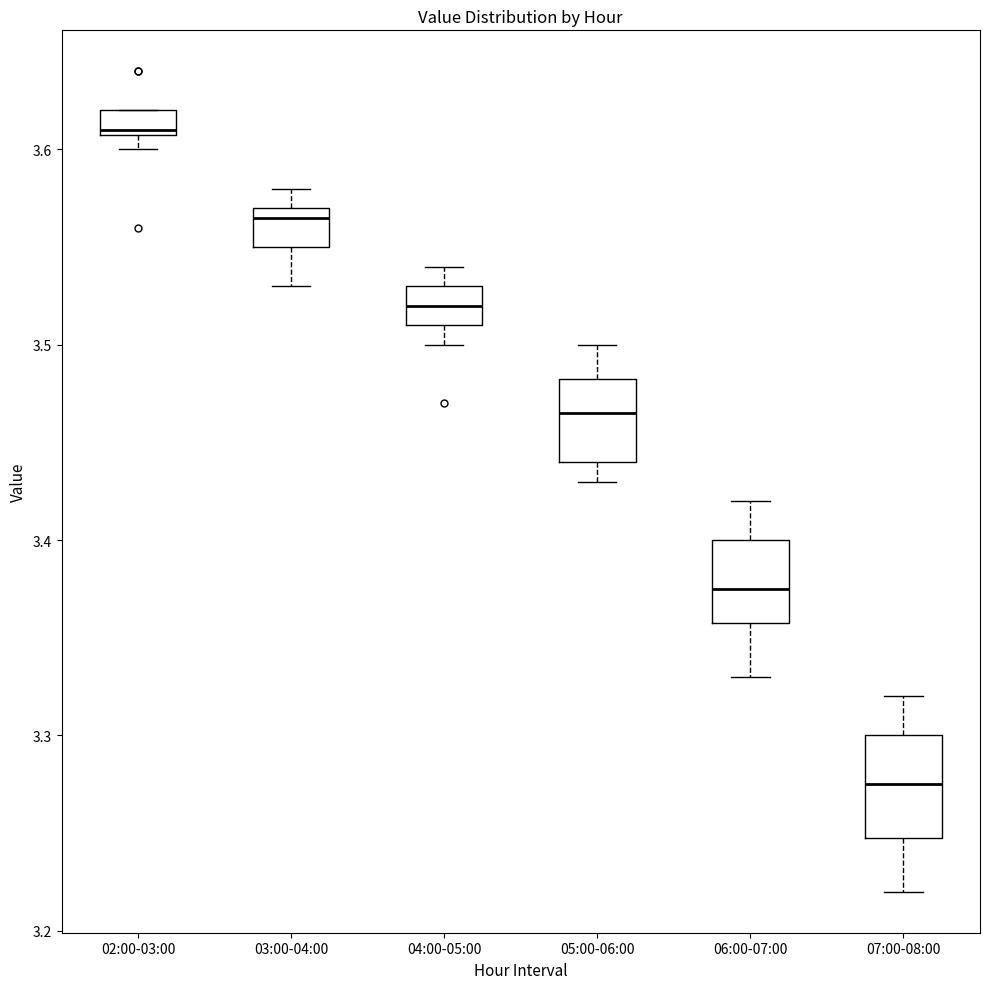

Where is the upper edge of the box for 07:00-08:00 on the y-axis? The values are not printed on the chart, so give them approximately, as read against the axis.

3.30